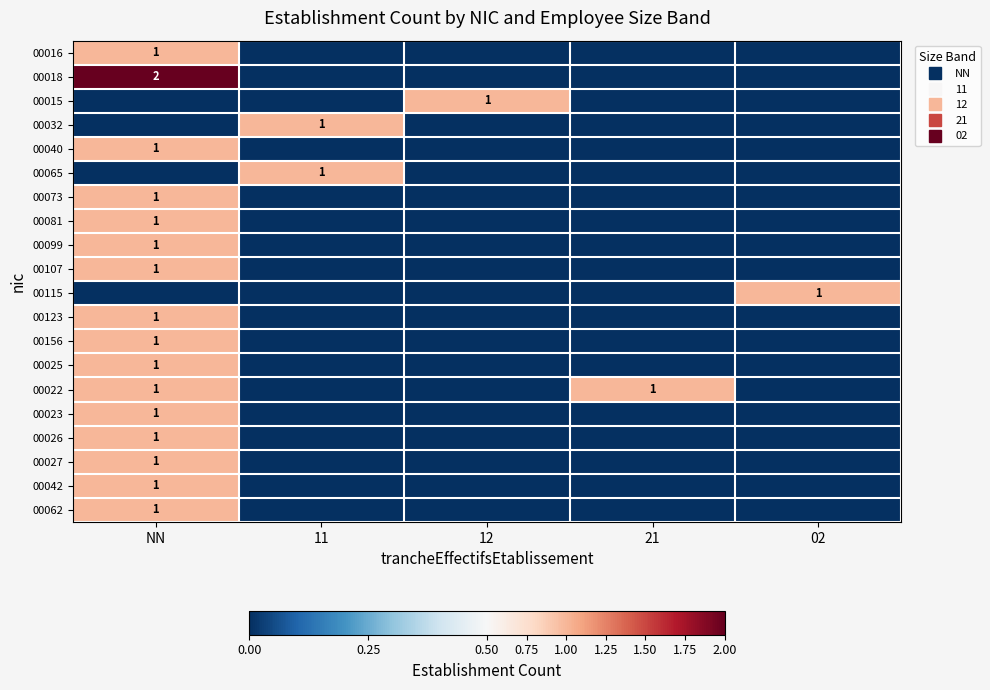

Rank the categories by 00107 value from lowest to highest.

11, 12, 21, 02, NN